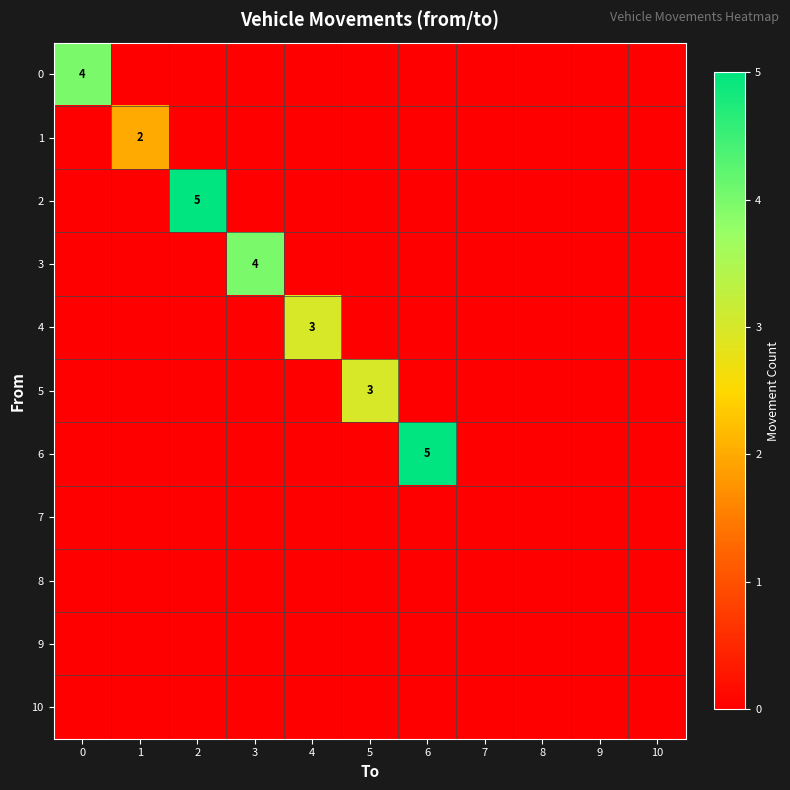

Which series has the widest spread of values?

2